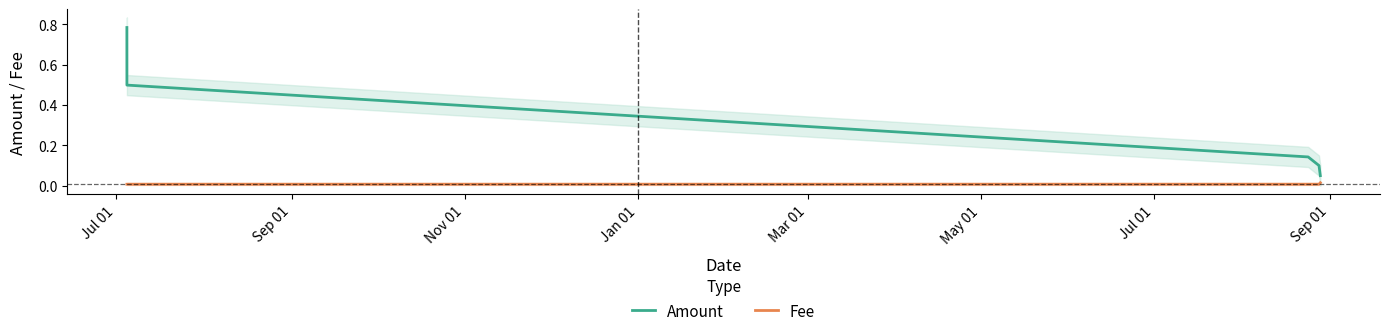

What are all the series names shown in the legend?

Amount, Fee